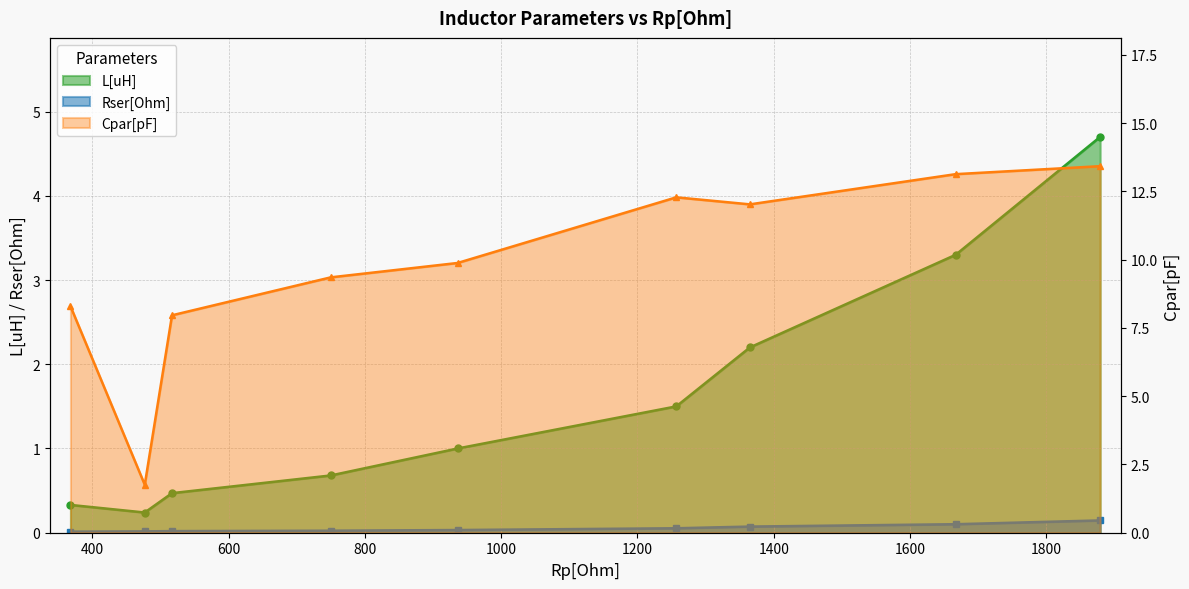

What is the average value of the L[uH] series?

1.6